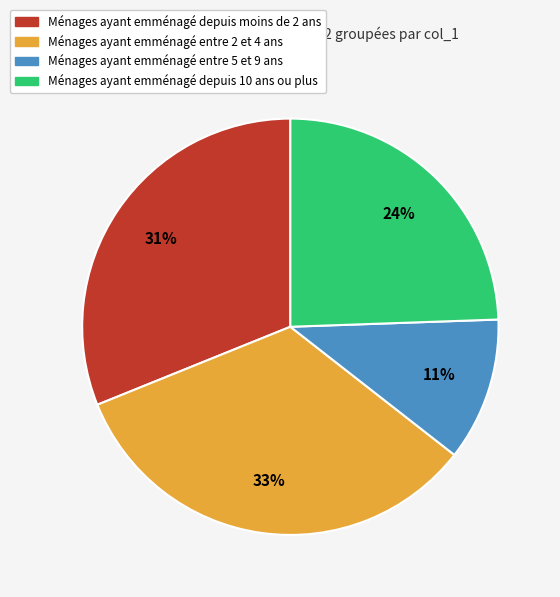

To the nearest percent, what is the average slice percentage?

25%